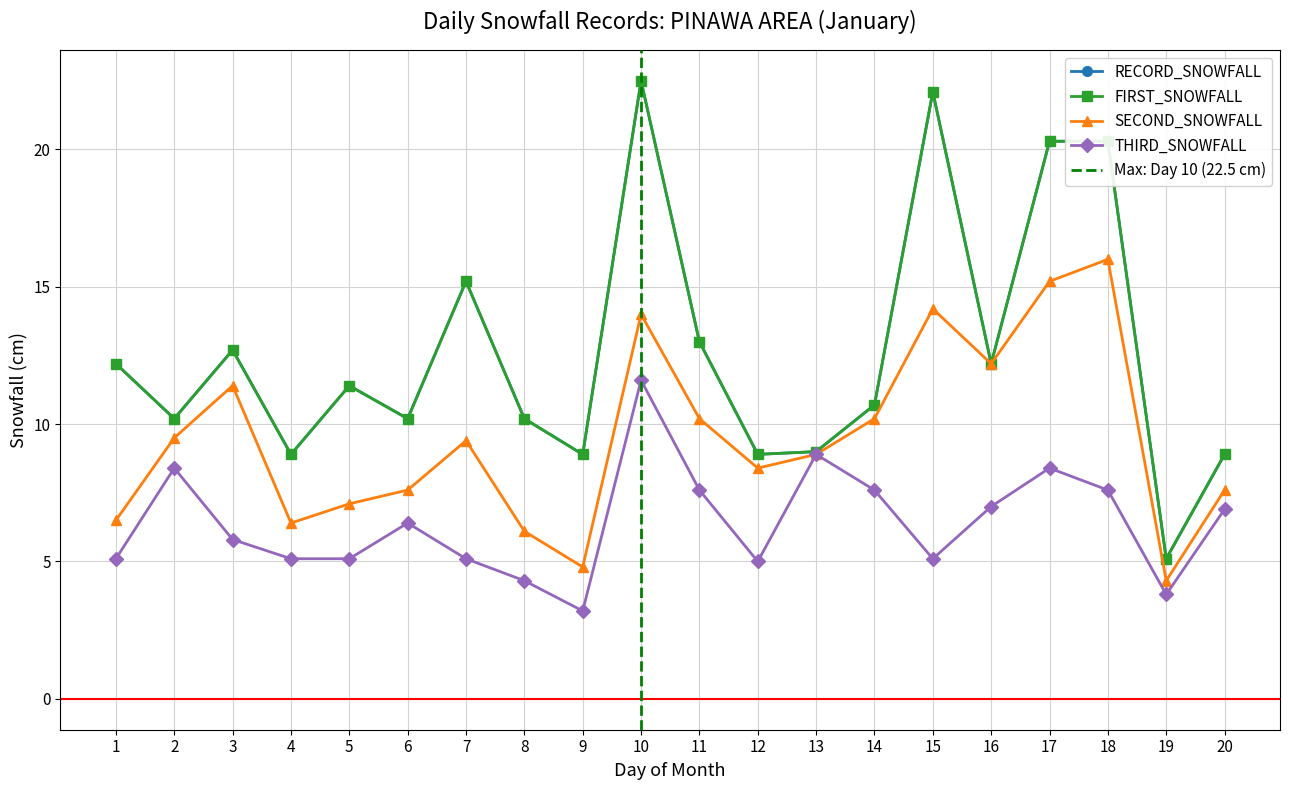

How many categories are shown in the chart?

20